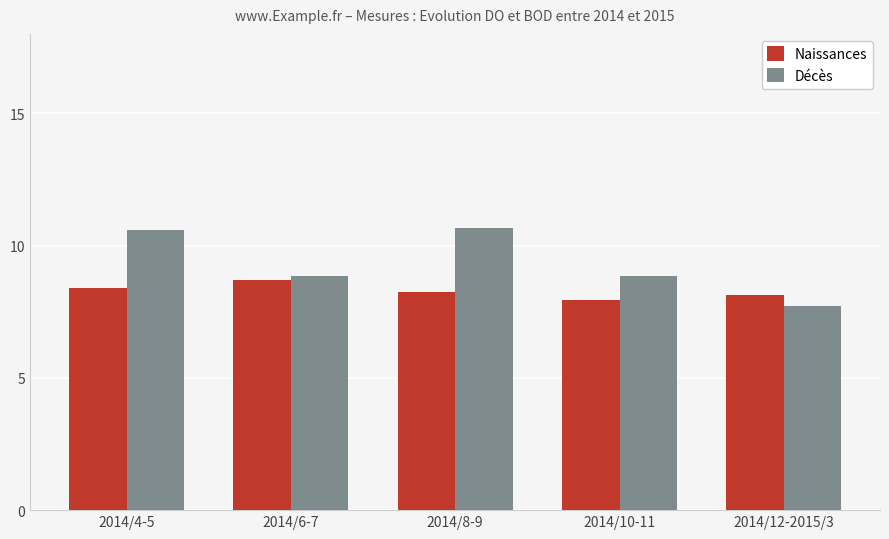

Rank the series by their average value, from highest to lowest.

Décès, Naissances